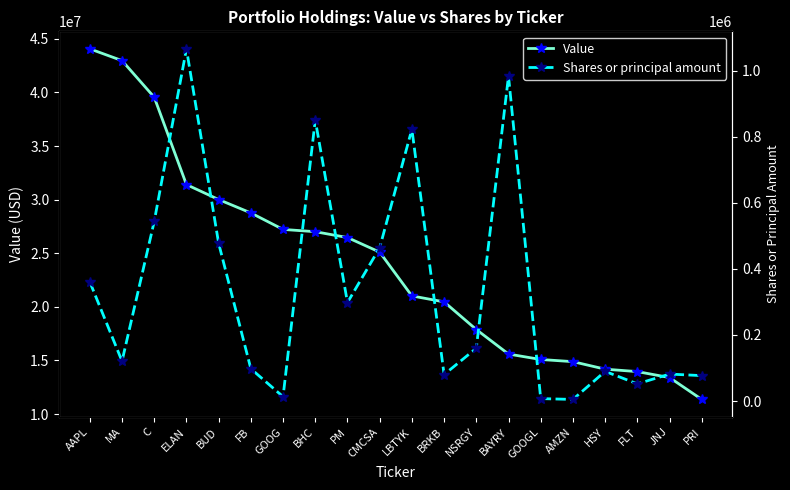

What is the minimum value shown in the chart?

4813